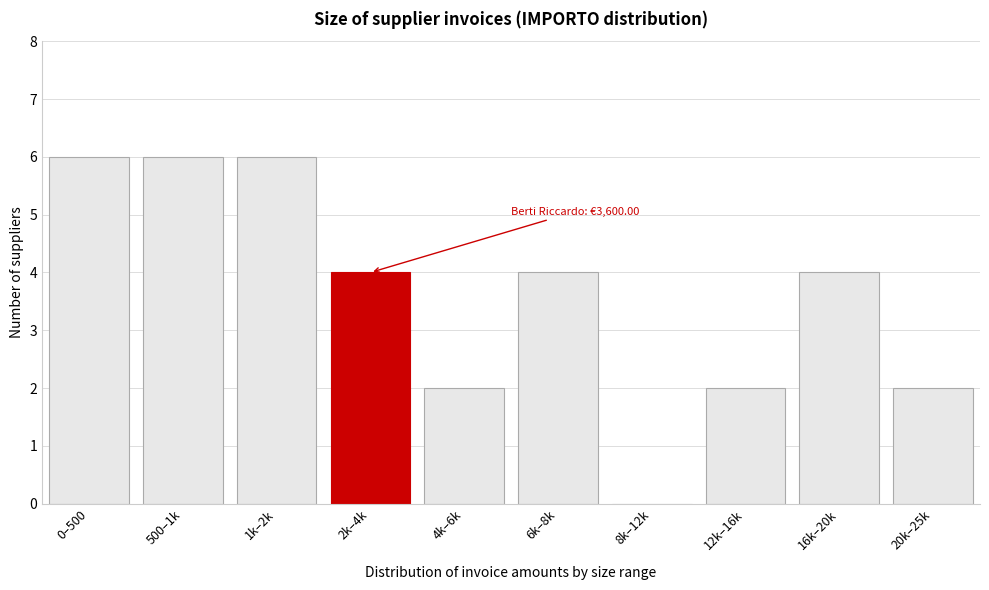

Reading right to left, extract all data points from this chart.

20k–25k=2	16k–20k=4	12k–16k=2	8k–12k=0	6k–8k=4	4k–6k=2	2k–4k=4	1k–2k=6	500–1k=6	0–500=6